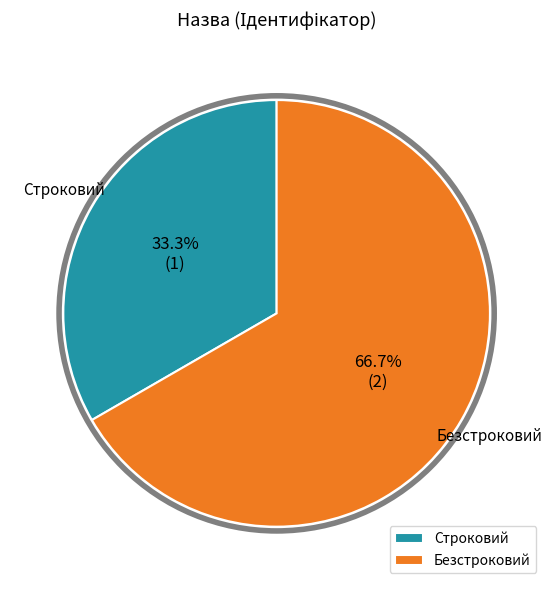

Is there any slice that represents more than half of the pie?

Yes